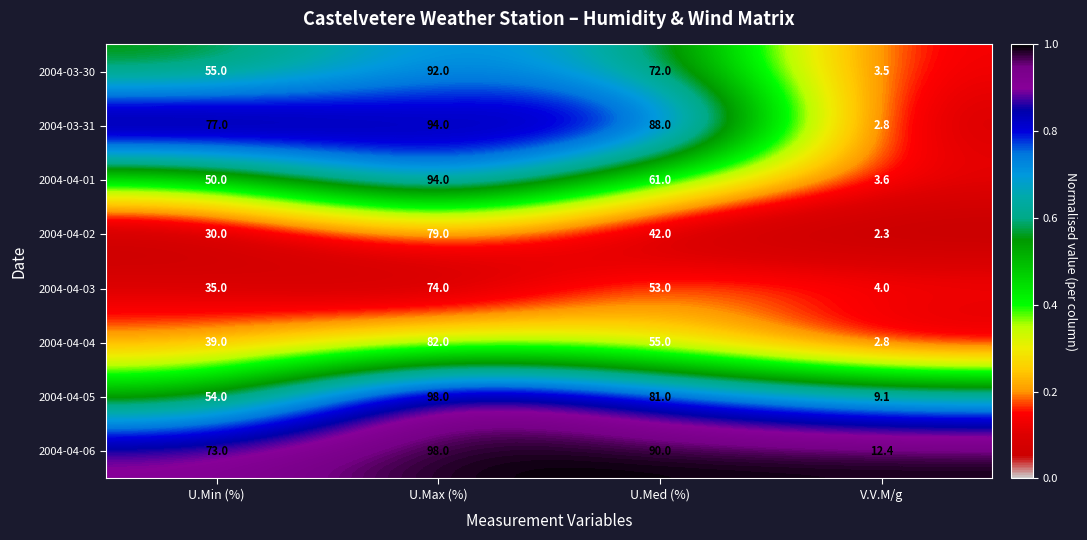

The 2004-04-01 series shows 61.0 at U.Med (%). True or false?

True